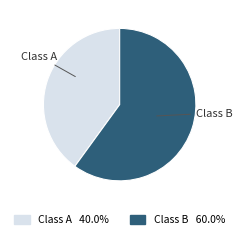

What is the smallest slice in the pie chart?

Class A